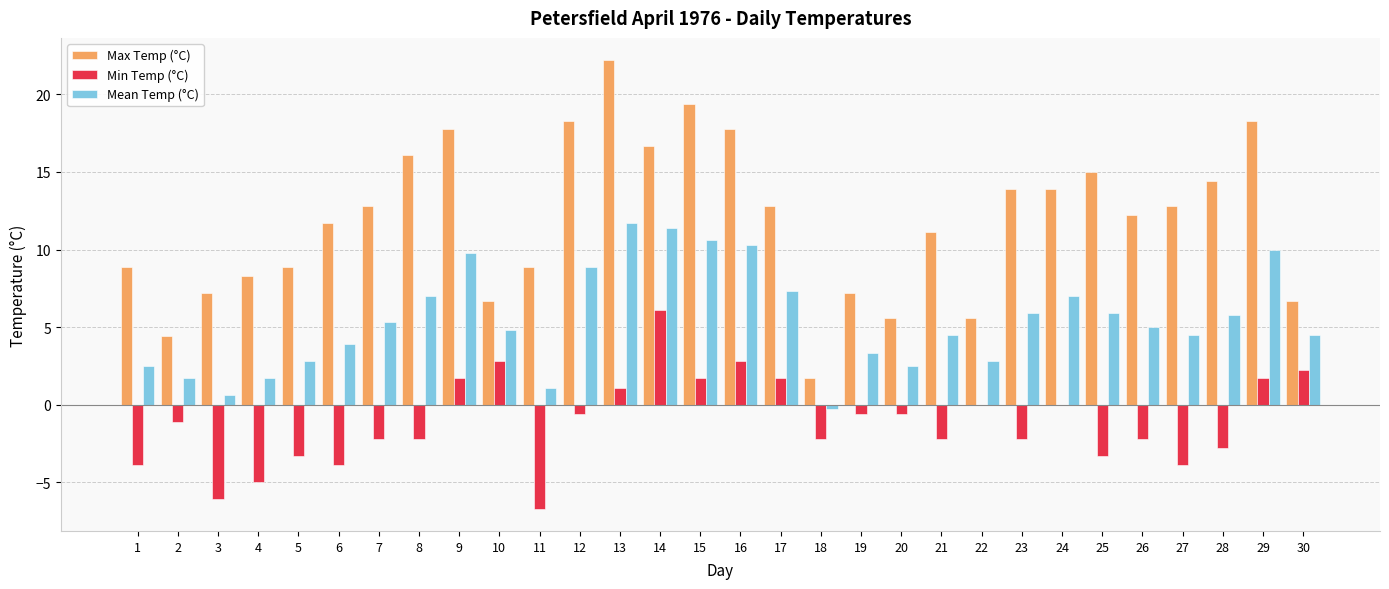

Where is Max Temp (°C) nearest to the value 11?

21